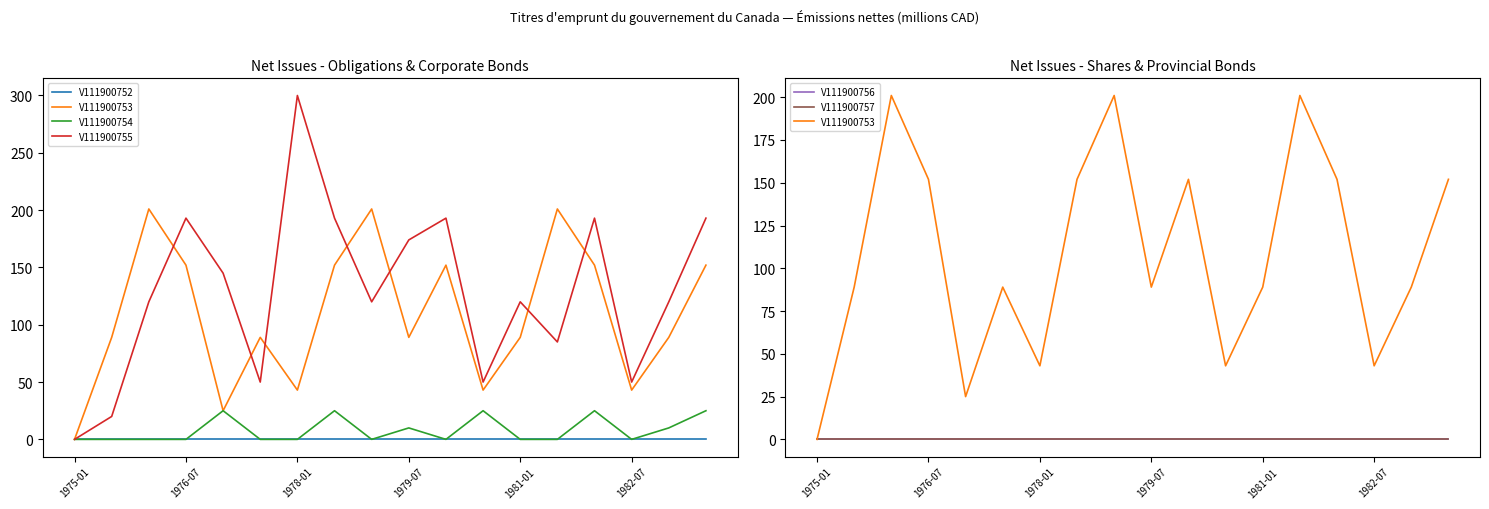

How many lines are shown in the chart?

6